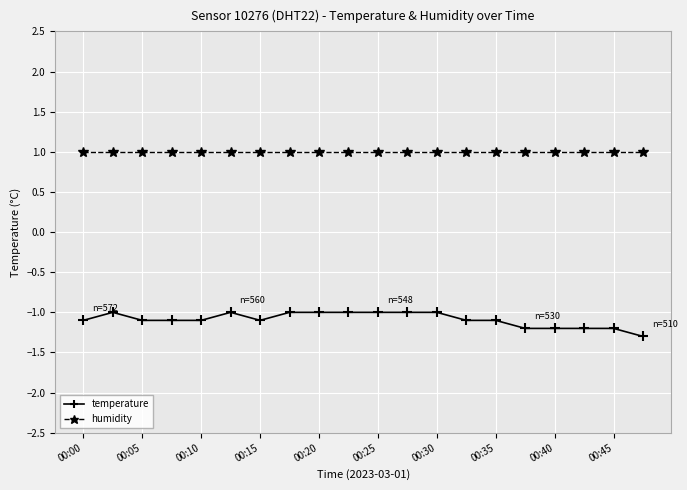

Count the number of categories in the chart.

20